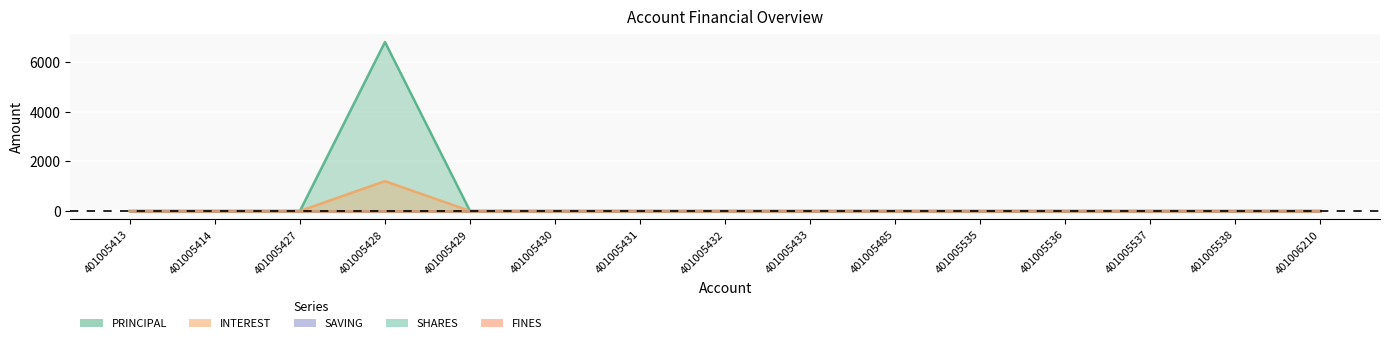

At which label is SAVING closest to 0?

401005413